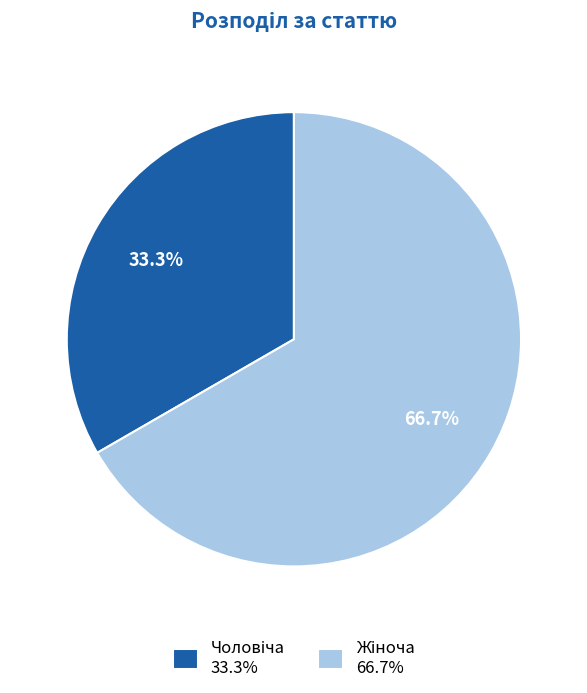

Does any single category account for the majority?

Yes